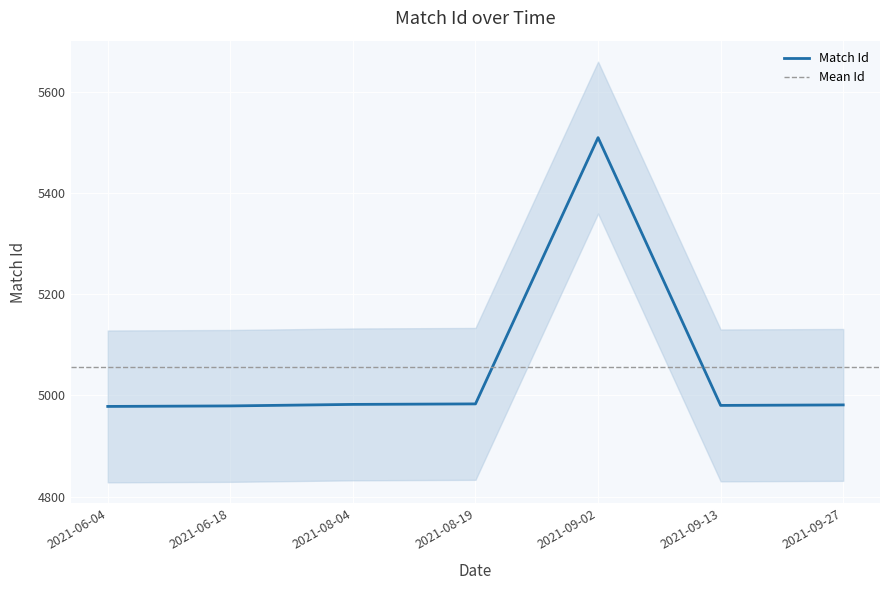

The value at 2021-09-13 is 7319. True or false?

False